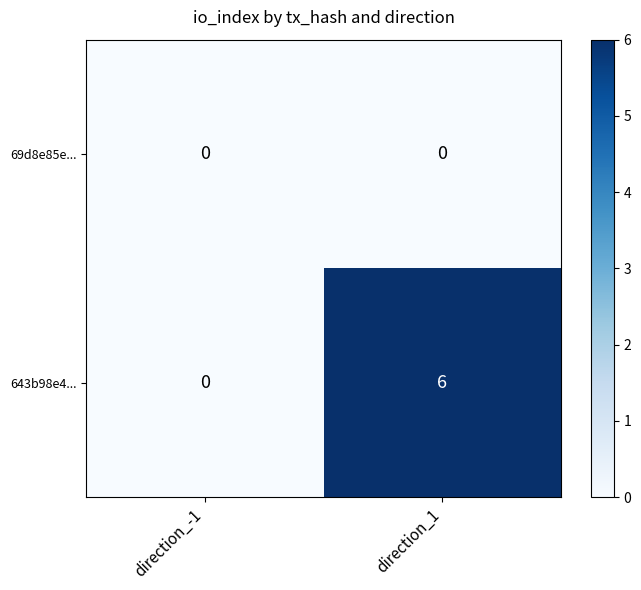

Which series has the widest spread of values?

643b98e4...